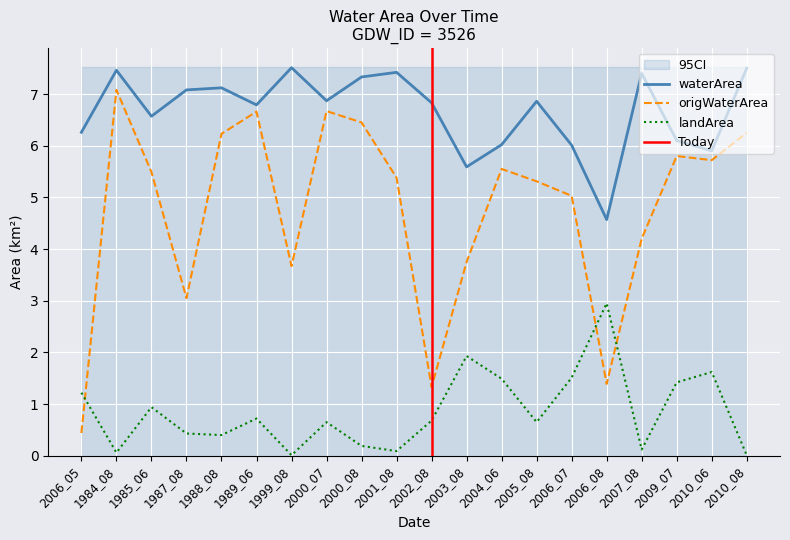

True or false: waterArea and landArea intersect in this chart.

False